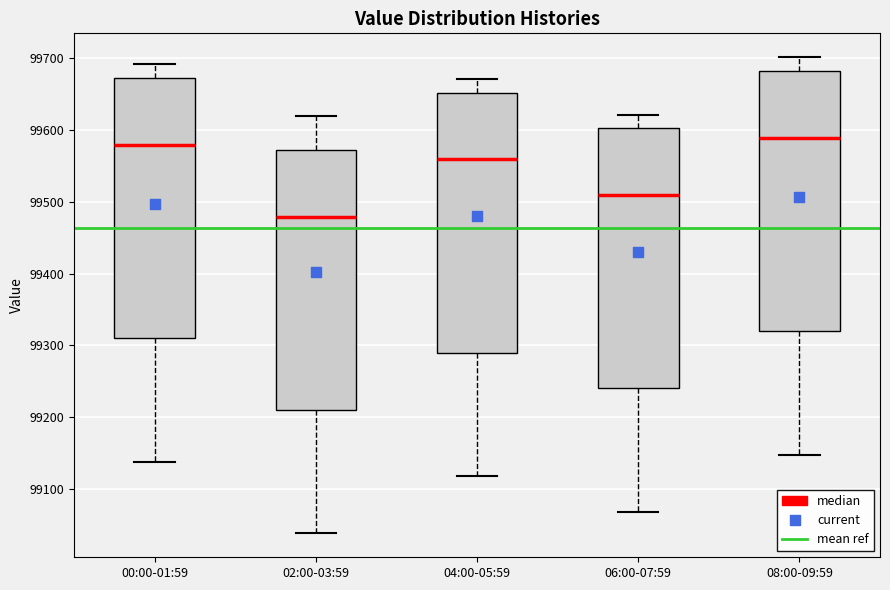

Reading left to right, transcribe this box plot: for each box, give where its median line is, the range the box spans, and where its two whiskers end, as read against the y-axis. The values are not printed on the chart, so give them approximately, as read against the axis.

00:00-01:59: median 99580, box 99310 to 99670, whiskers 99140 to 99690
02:00-03:59: median 99480, box 99210 to 99570, whiskers 99040 to 99620
04:00-05:59: median 99560, box 99290 to 99650, whiskers 99120 to 99670
06:00-07:59: median 99510, box 99240 to 99600, whiskers 99070 to 99620
08:00-09:59: median 99590, box 99320 to 99680, whiskers 99150 to 99700